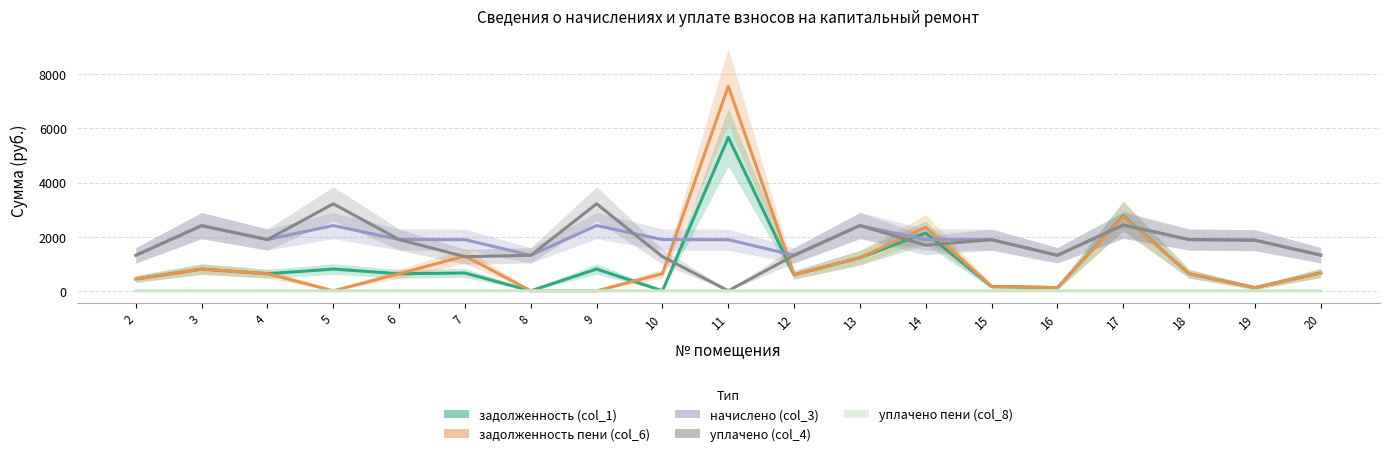

Does the chart display data point markers on the line(s)?

No